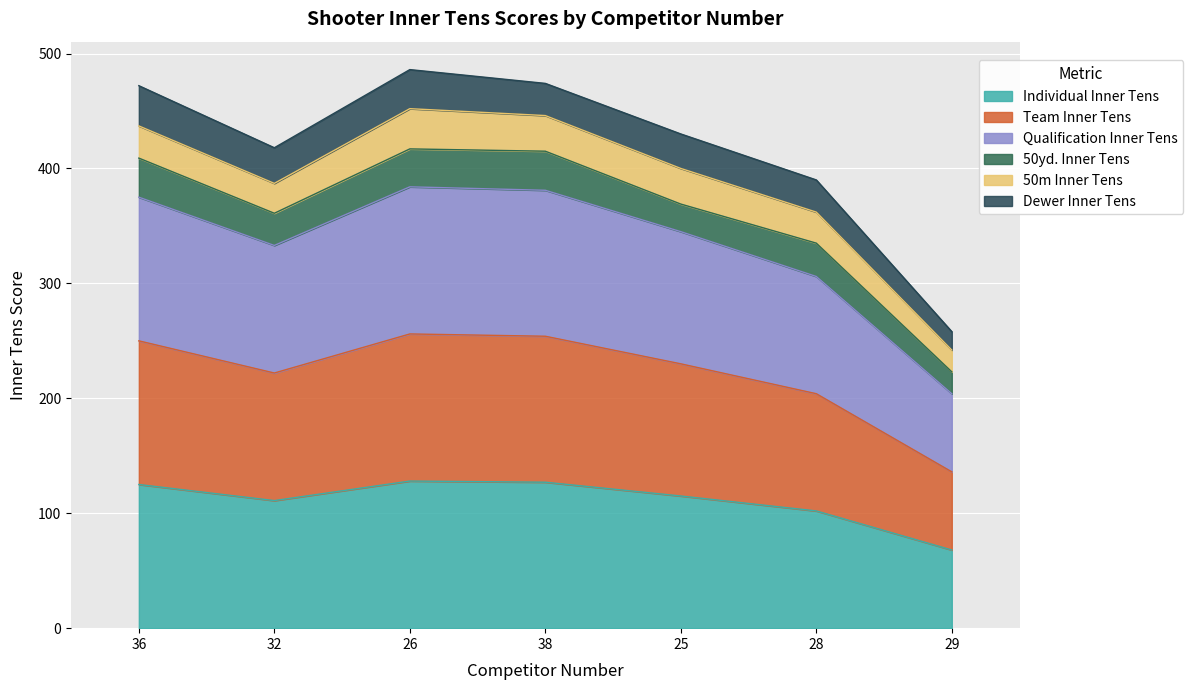

True or false: Qualification Inner Tens and Individual Inner Tens intersect in this chart.

False